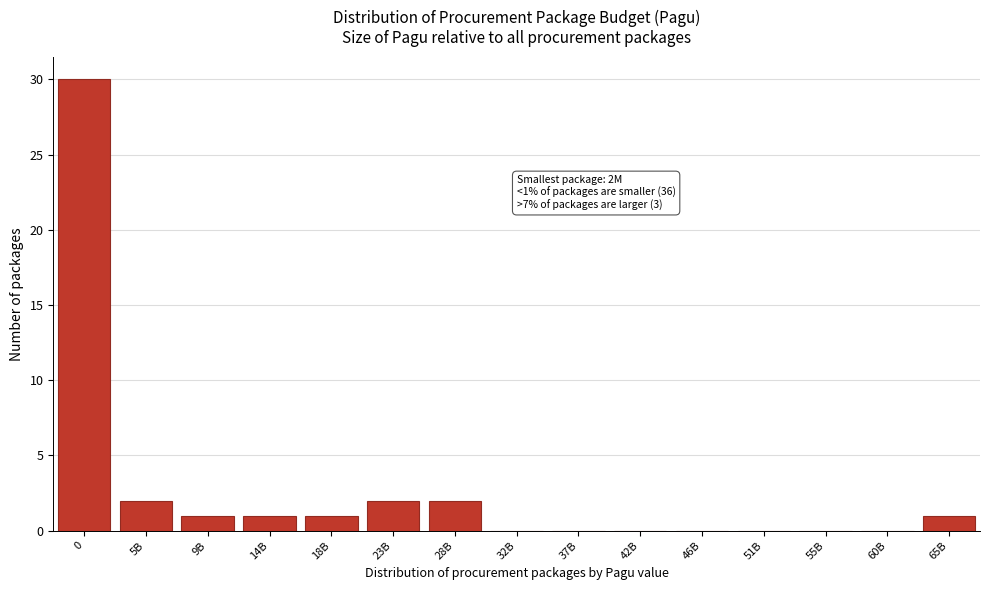

Reading right to left, what are all the values shown in this chart?

65B=1	60B=0	55B=0	51B=0	46B=0	42B=0	37B=0	32B=0	28B=2	23B=2	18B=1	14B=1	9B=1	5B=2	0=30